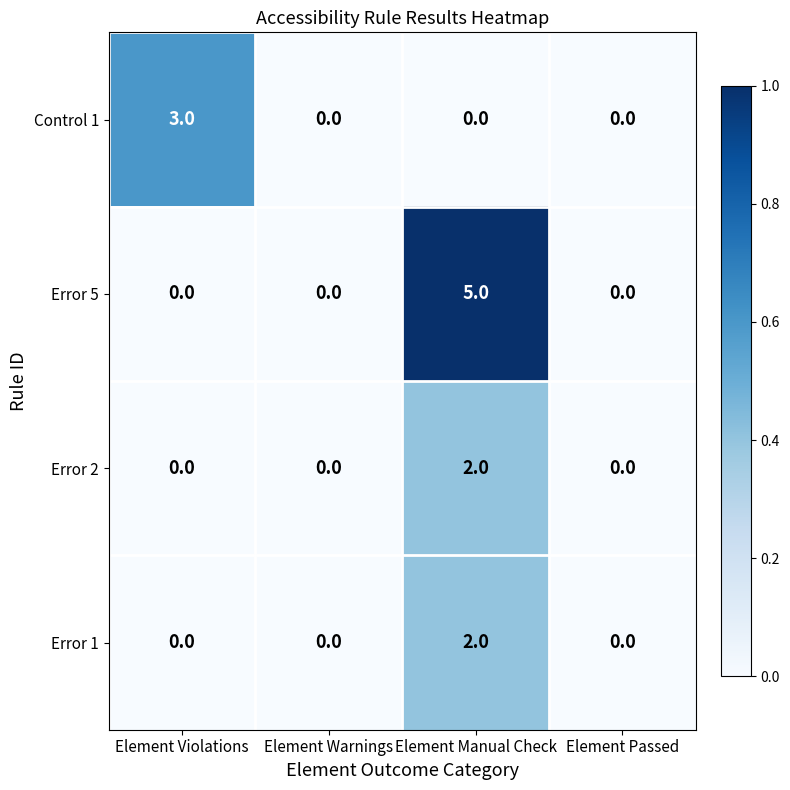

Reading left to right, what are all the values shown in this chart?

Control 1: 3	0	0	0
Error 5: 0	0	5	0
Error 2: 0	0	2	0
Error 1: 0	0	2	0